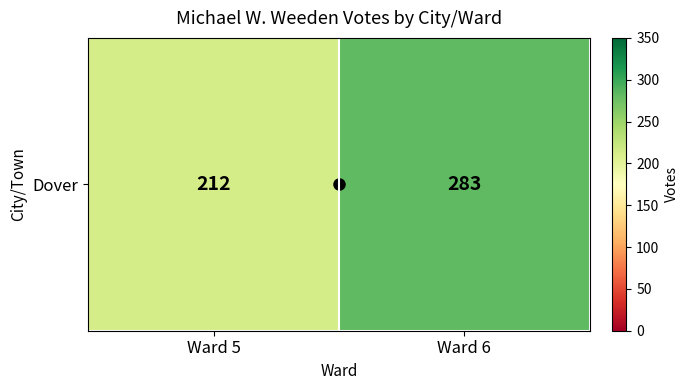

The value at Ward 6 is 283. True or false?

True